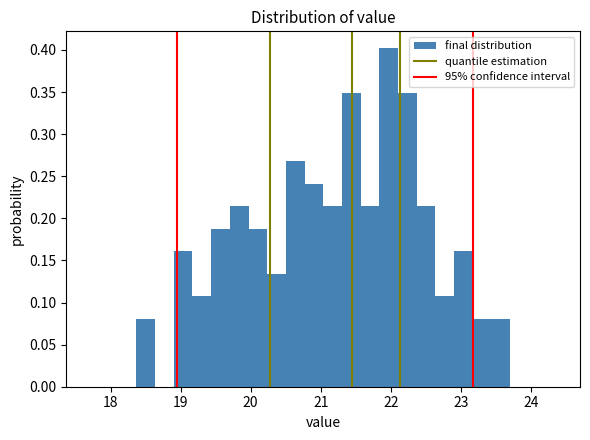

Around what value on the x-axis is the tallest bar? Give the approximate position of its centre, as read against the axis.

22.0